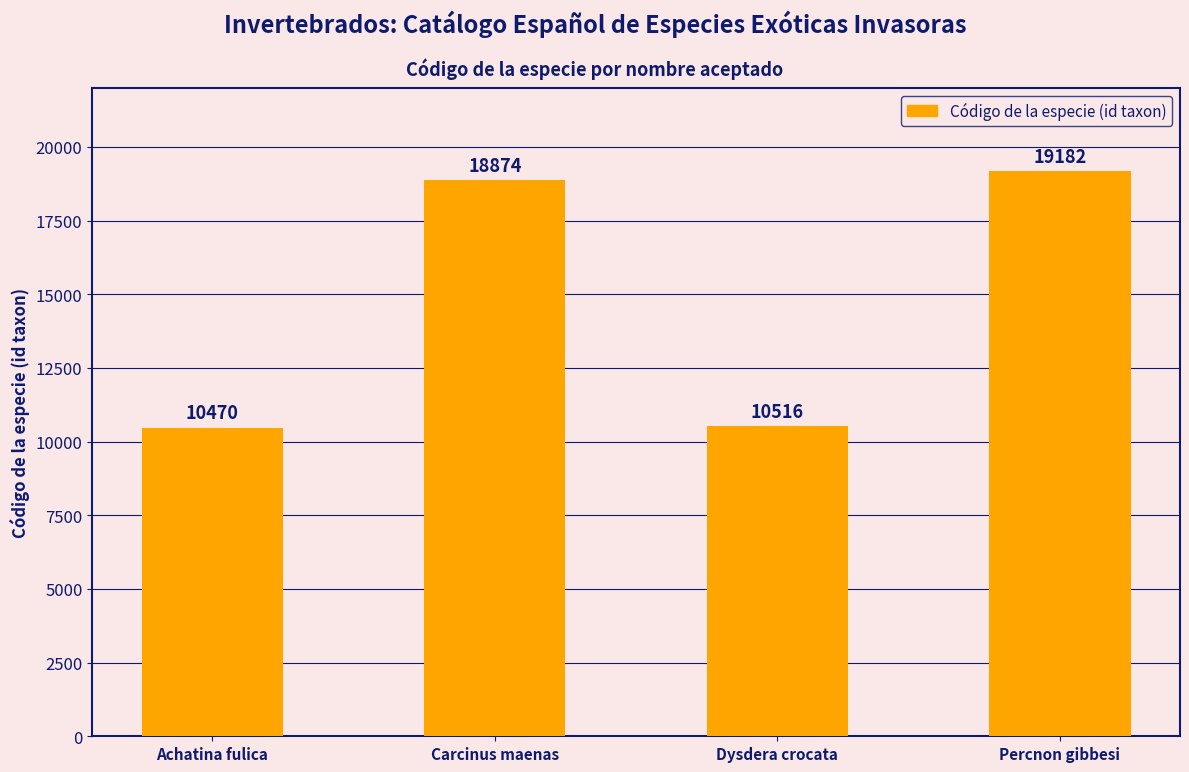

Does the chart contain stacked bars?

No